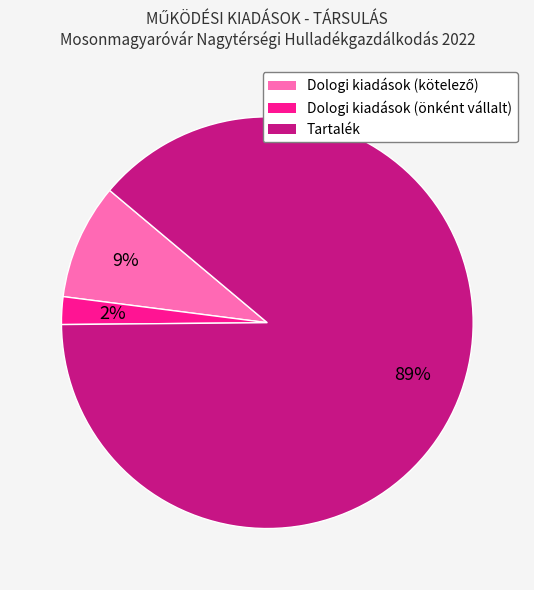

How many segments does this pie chart have?

3